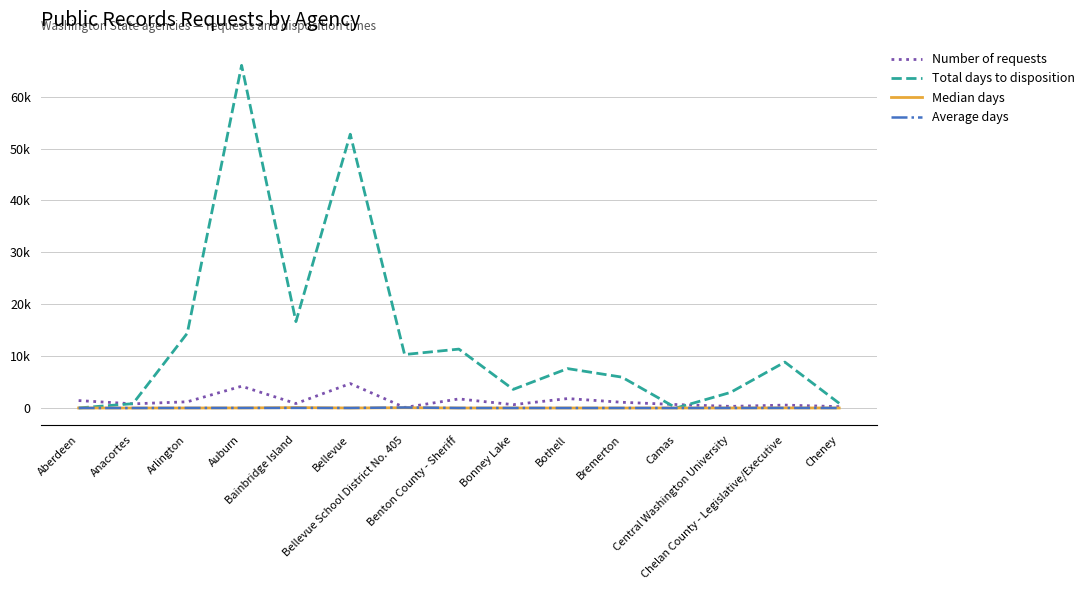

Is it true that Number of requests equals 1894.4 at Bremerton?

False